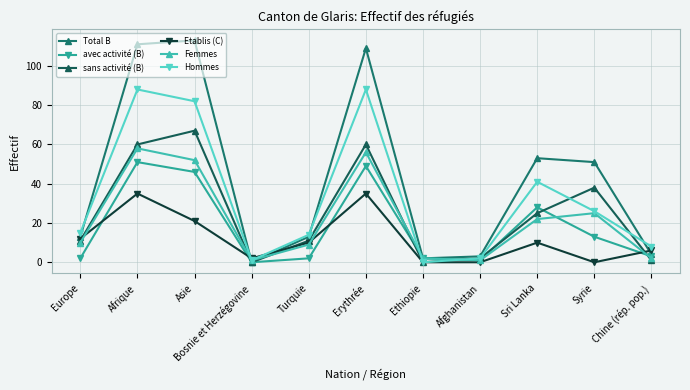

How many times do Etablis (C) and Total B cross each other?

3